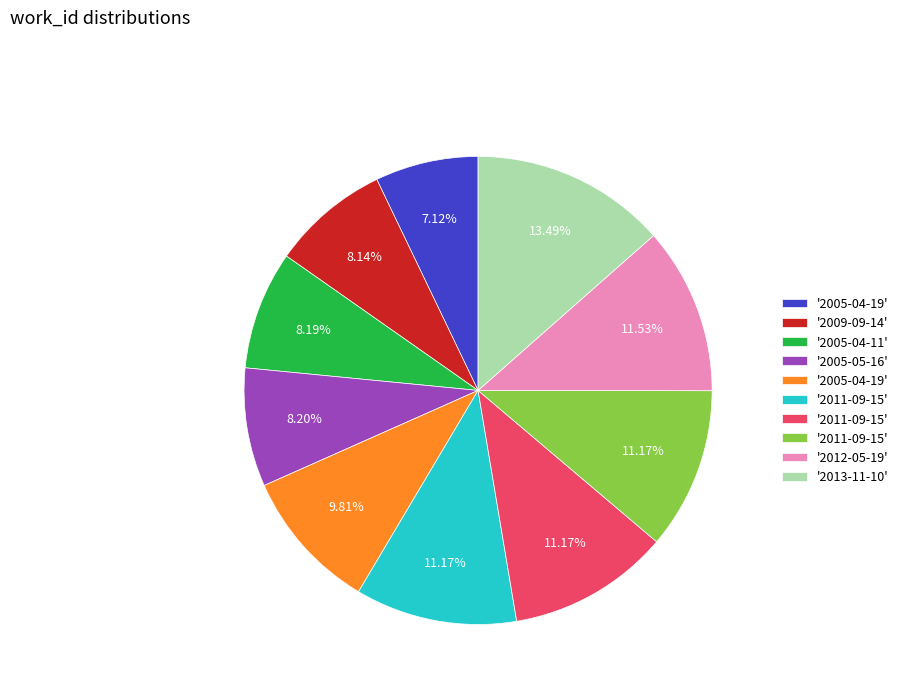

Is there a majority slice in this chart?

No